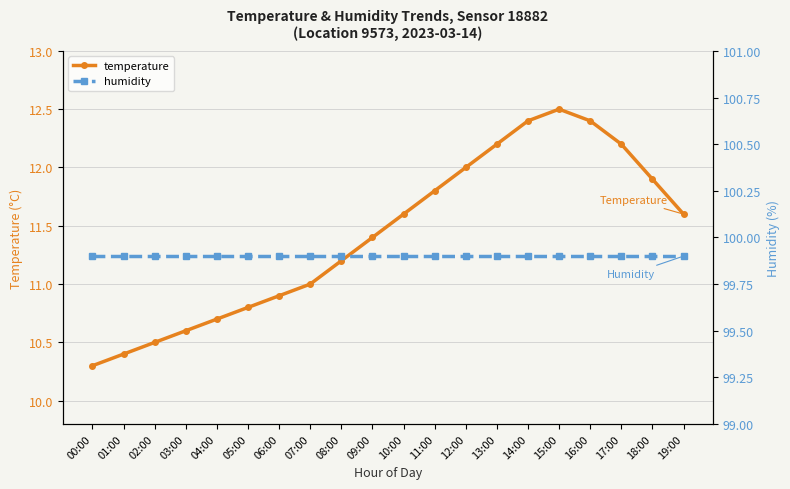

Is it true that temperature equals 10.4 at 01:00?

True